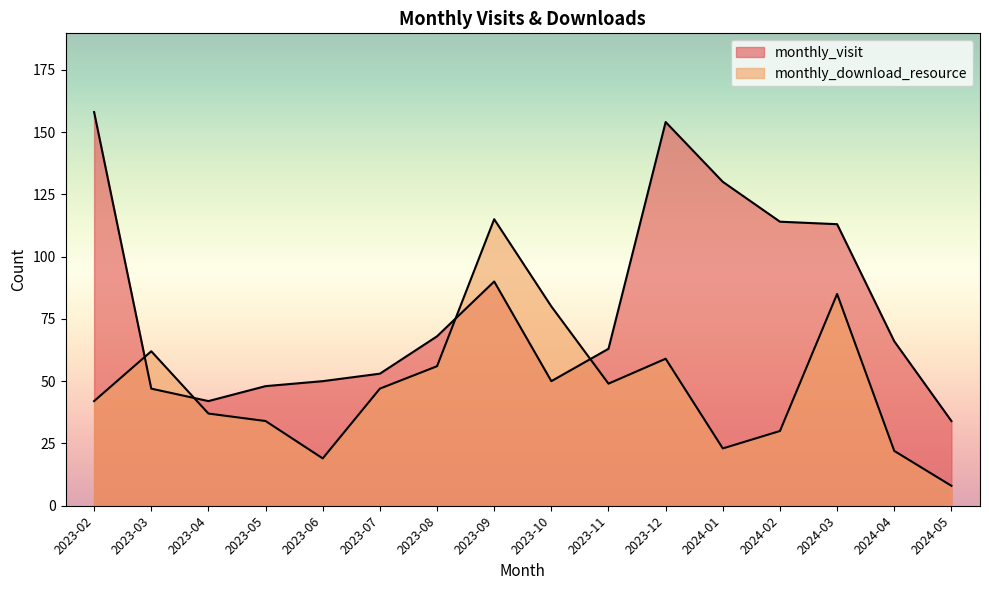

Between 2023-03 and 2023-04, which is larger?

2023-03